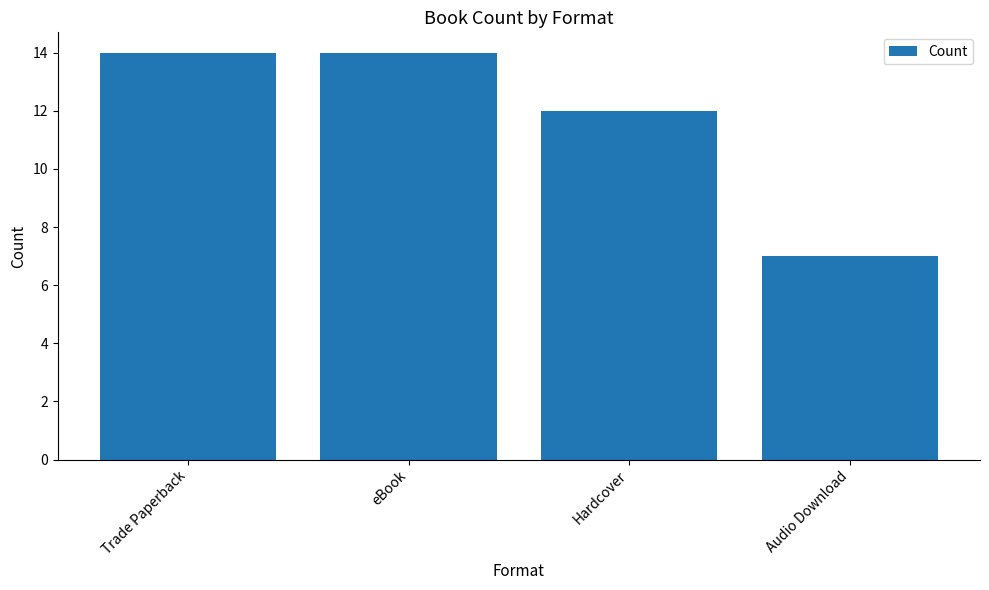

The value at Audio Download is 3. True or false?

False